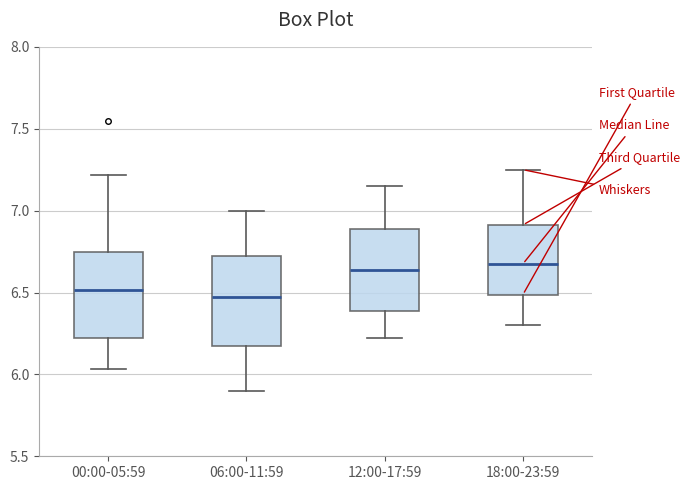

Reading left to right, transcribe this box plot: for each box, give where its median line is, the range the box spans, and where its two whiskers end, as read against the y-axis. The values are not printed on the chart, so give them approximately, as read against the axis.

00:00-05:59: median 6.50, box 6.20 to 6.75, whiskers 6.05 to 7.20
06:00-11:59: median 6.50, box 6.15 to 6.70, whiskers 5.90 to 7.00
12:00-17:59: median 6.65, box 6.40 to 6.90, whiskers 6.20 to 7.15
18:00-23:59: median 6.70, box 6.50 to 6.90, whiskers 6.30 to 7.25